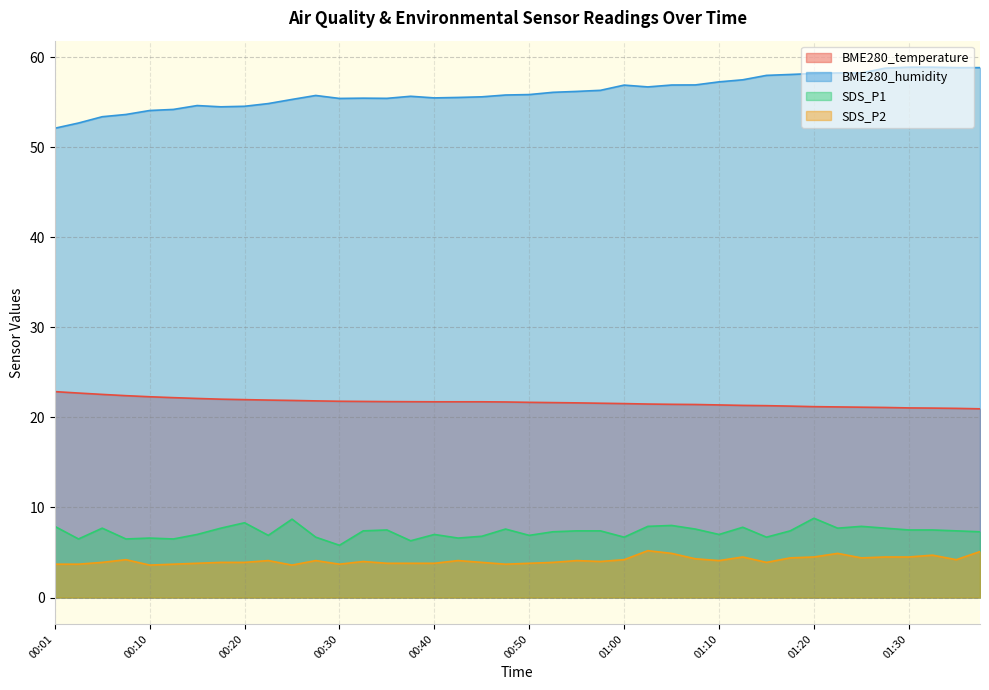

List the labels in order of SDS_P2 value, smallest first.

00:10, 00:25, 00:01, 00:03, 00:13, 00:30, 00:48, 00:15, 00:35, 00:38, 00:40, 00:50, 00:05, 00:18, 00:20, 00:45, 00:53, 01:15, 00:33, 00:58, 00:23, 00:28, 00:43, 00:55, 01:10, 00:08, 01:00, 01:35, 01:07, 01:17, 01:25, 01:12, 01:20, 01:27, 01:30, 01:32, 01:05, 01:22, 01:37, 01:02